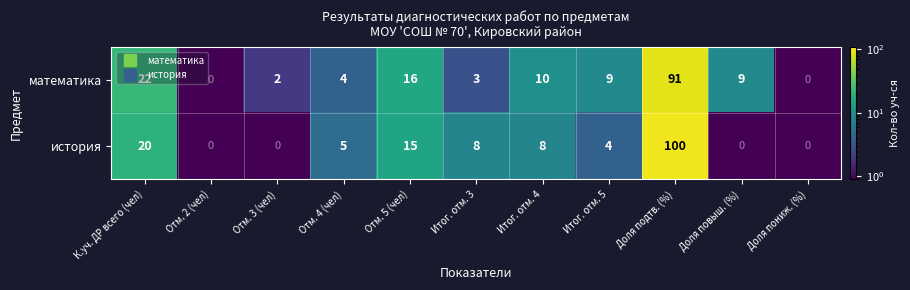

How many positive values does the история series have?

7